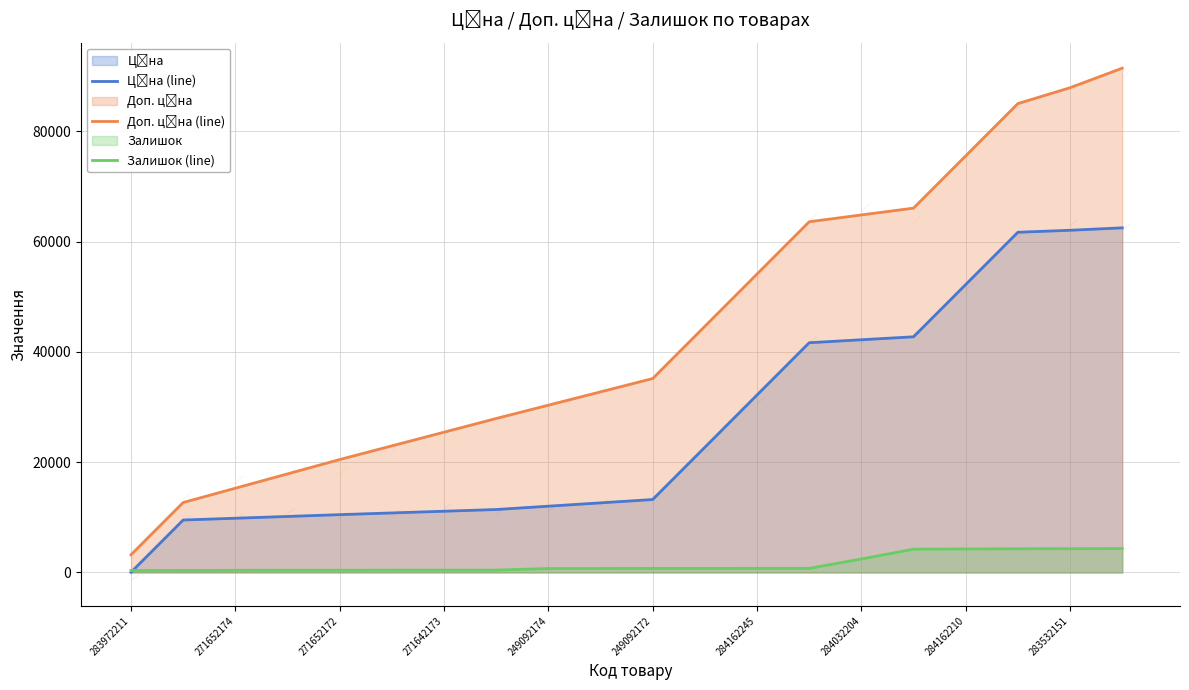

What is the sum of all Залишок (line) values?

31477.0